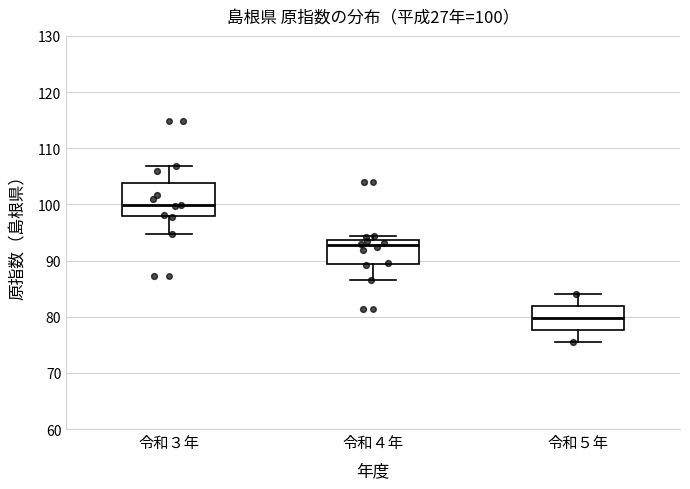

Which box's median line is the lowest?

令和５年